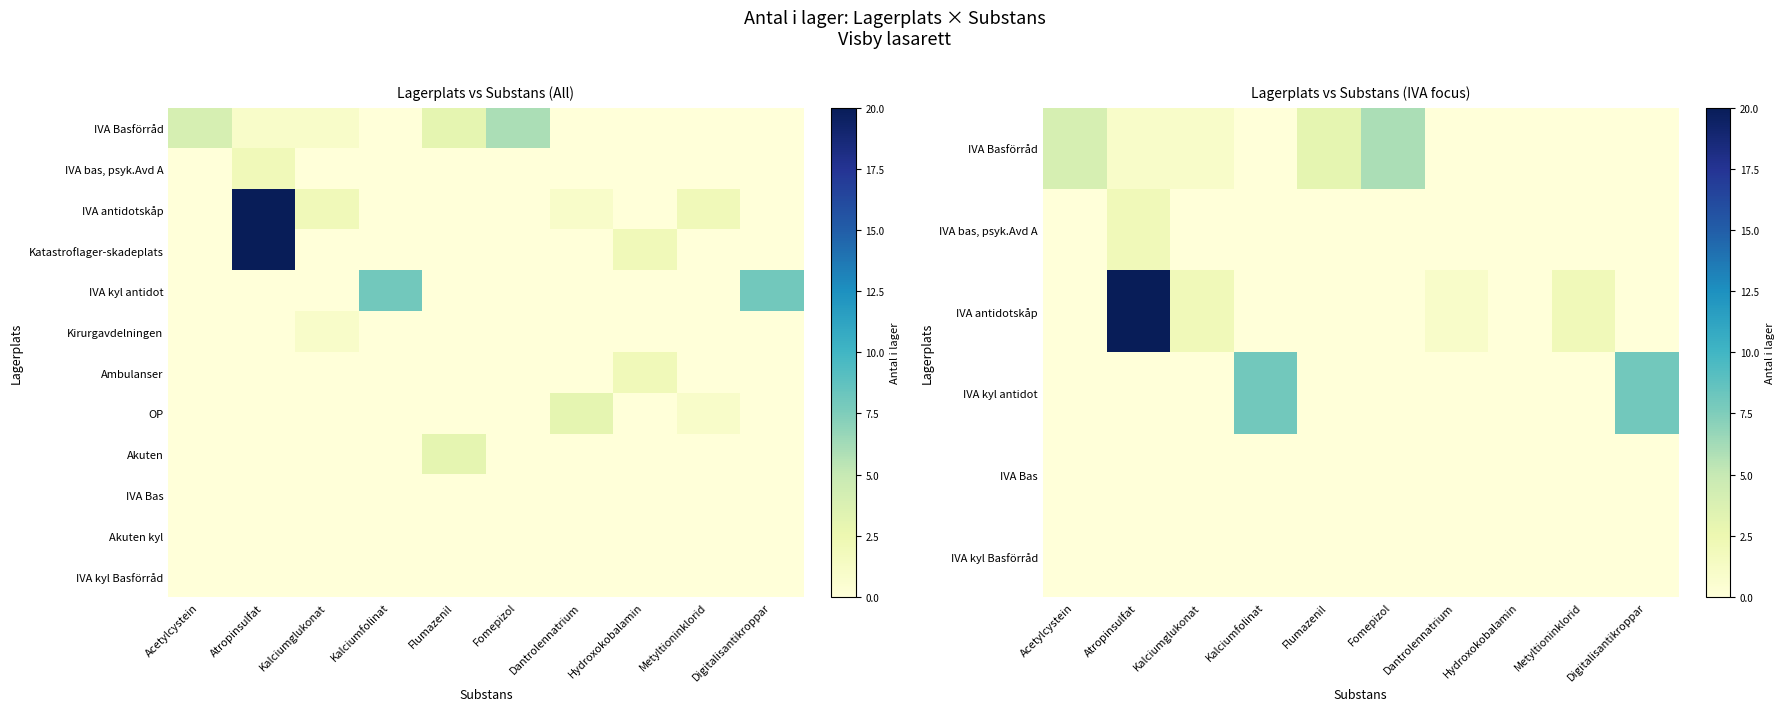

At which category is the sum across all series the highest?

Atropinsulfat